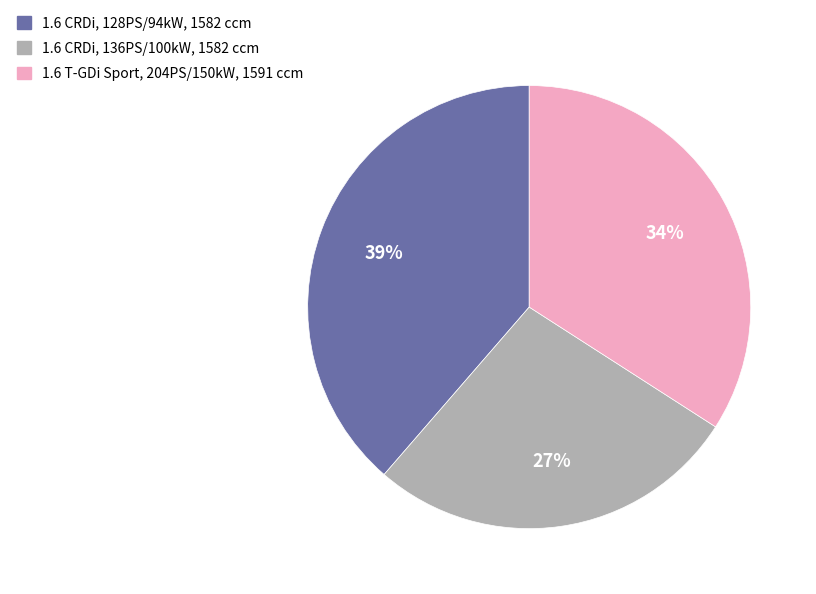

What percentage is the 1.6 T-GDi Sport, 204PS/150kW, 1591 ccm slice, to the nearest percent?

34%